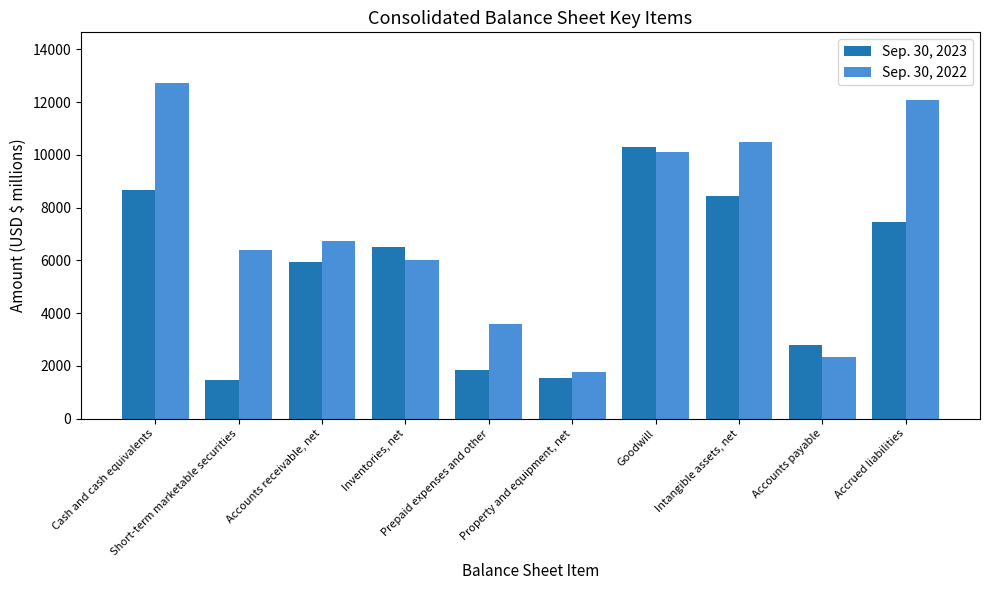

What is the difference between the maximum and second lowest values in the Sep. 30, 2022 series?

10402